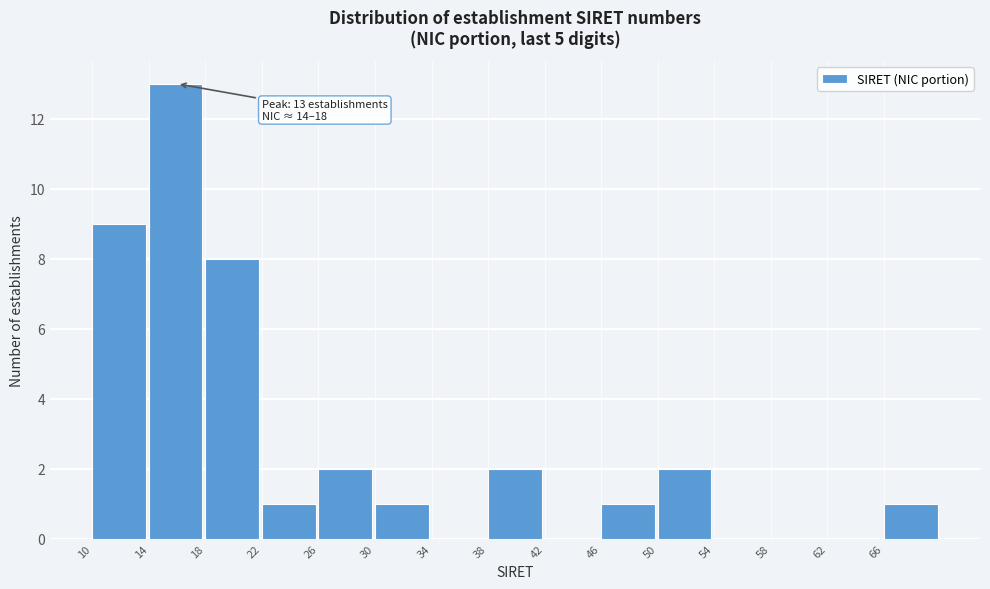

Over which range of the x-axis is the bar tallest?

14 to 18